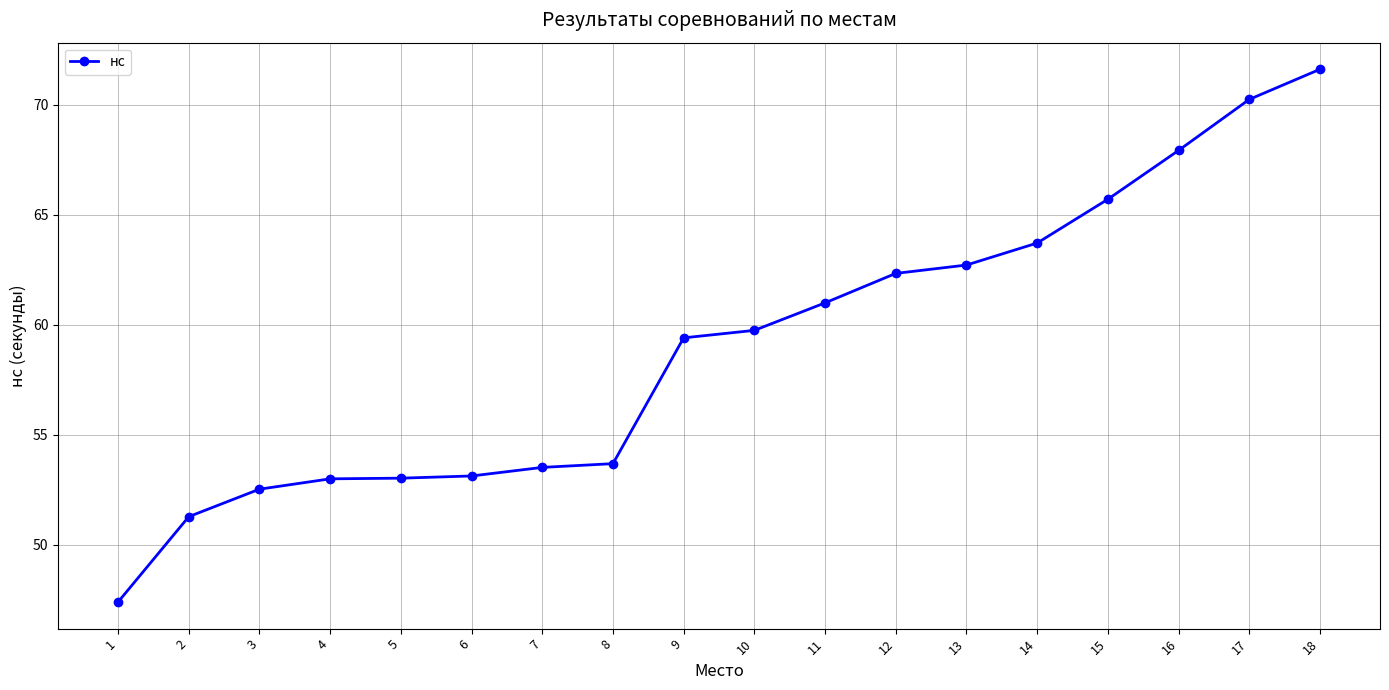

What is the minimum value shown in the chart?

47.4